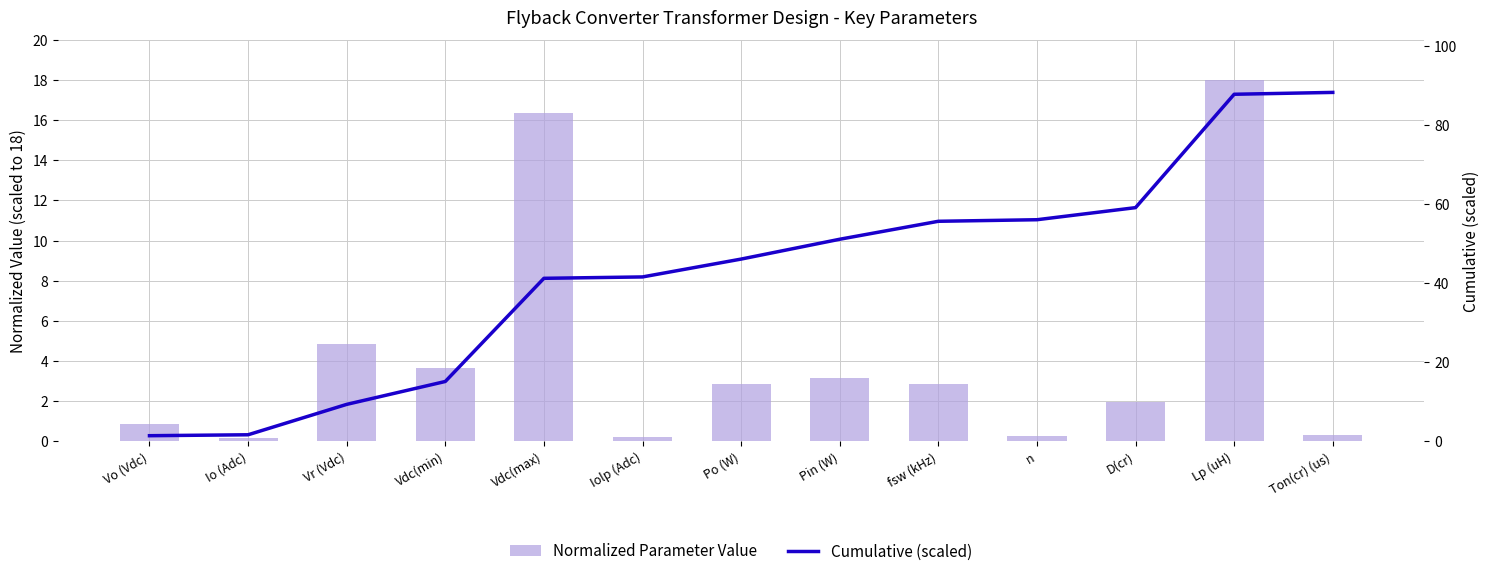

What is the difference between the Normalized Parameter Value values at Vr (Vdc) and Vdc(min)?

1.2